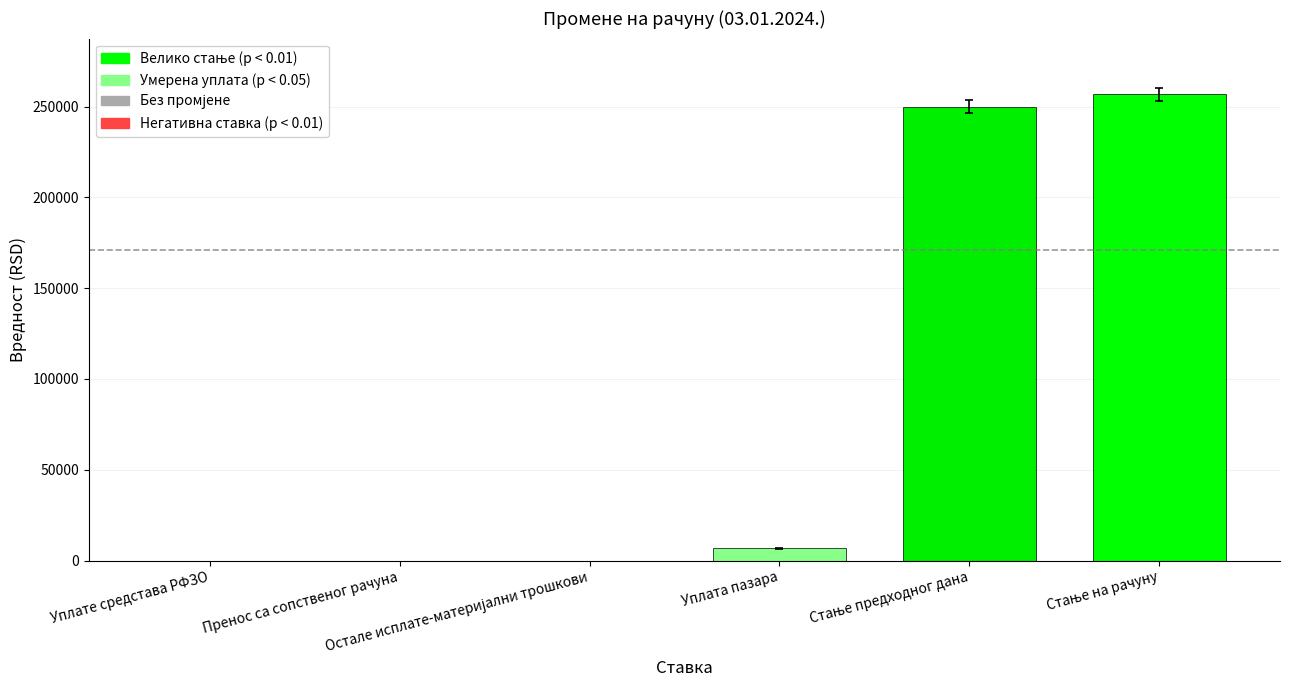

What is the difference between the values at Уплате средстава РФЗО and Уплата пазара?

6700.0